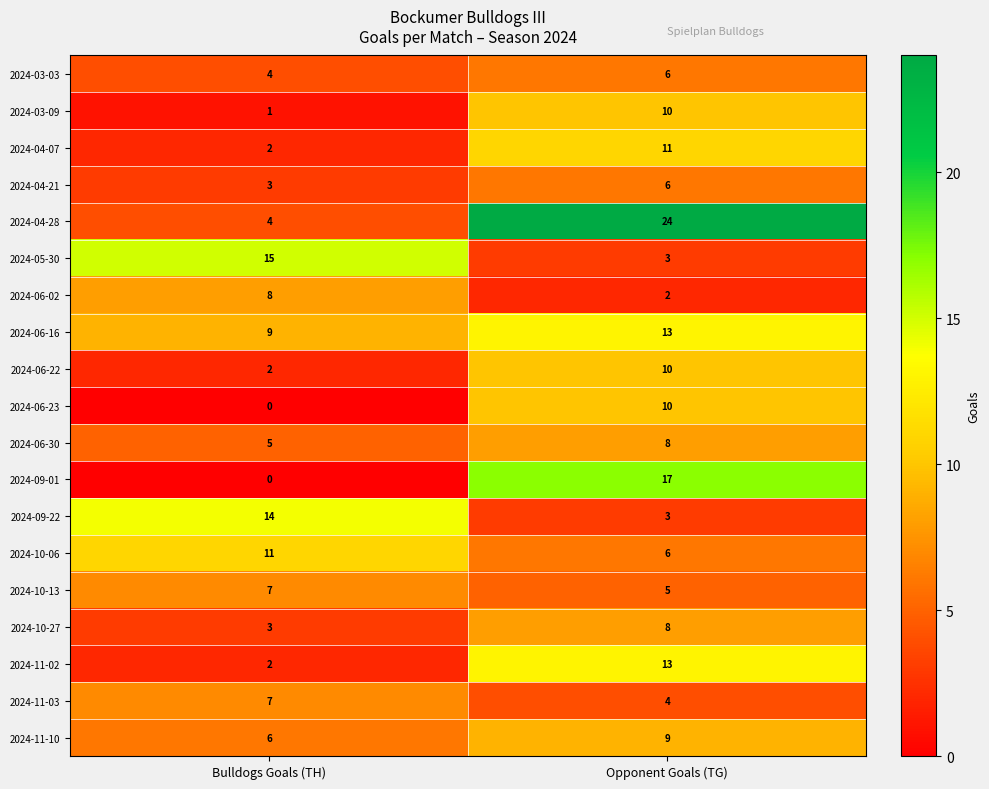

The 2024-10-27 series shows 1 at Bulldogs Goals (TH). True or false?

False